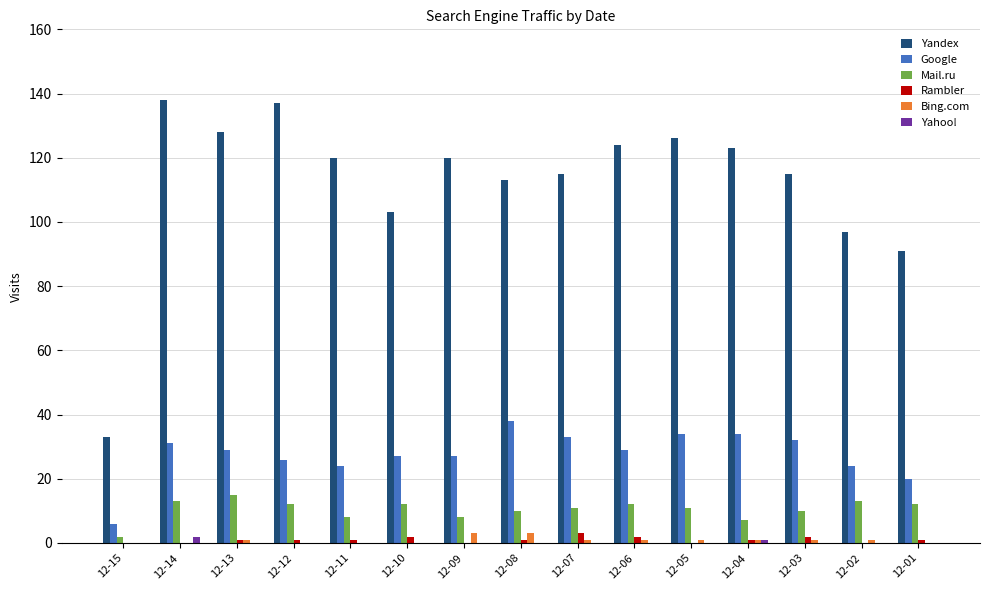

What is the average value of the Mail.ru series?

10